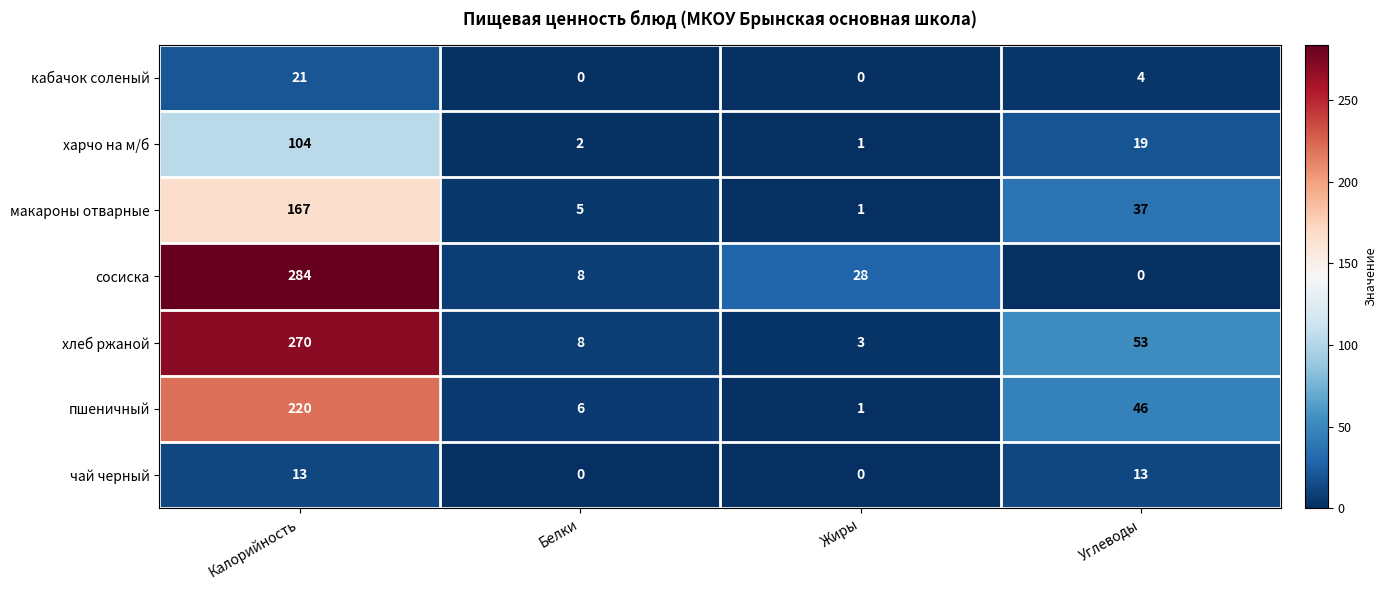

Reading left to right, transcribe all the data shown in this chart.

кабачок соленый: 21	0	0	4
харчо на м/б: 104	2	1	19
макароны отварные: 167	5	1	37
сосиска: 284	8	28	0
хлеб ржаной: 270	8	3	53
пшеничный: 220	6	1	46
чай черный: 13	0	0	13